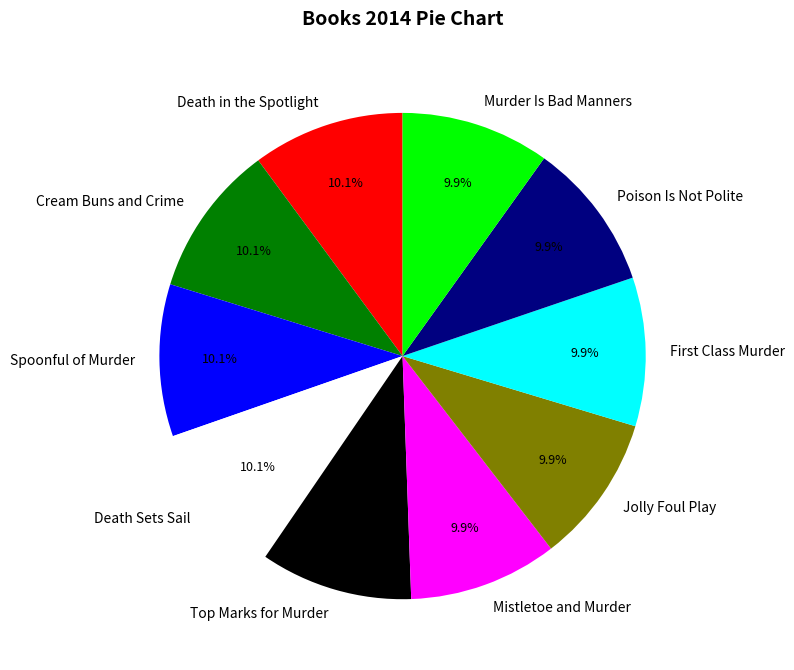

To the nearest percent, what is the average slice percentage?

10%